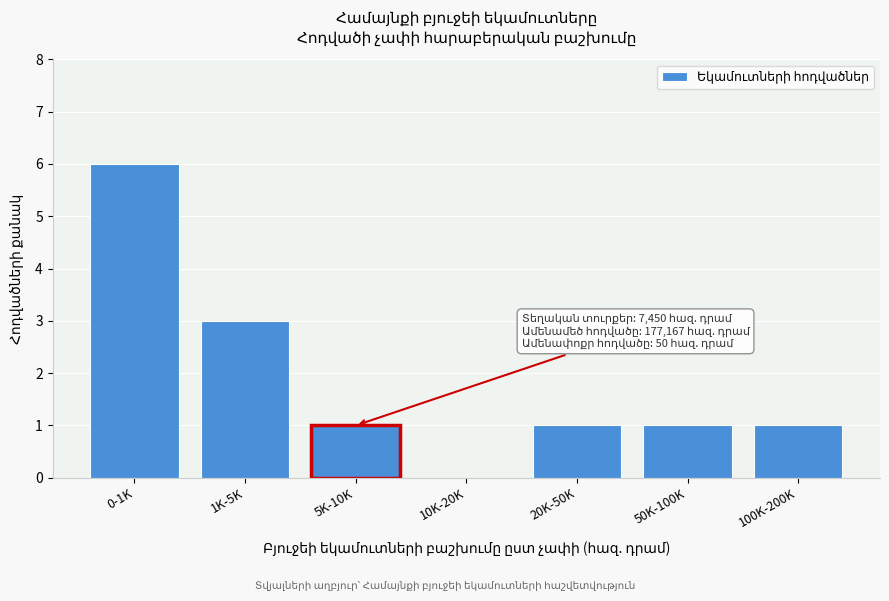

Reading left to right, transcribe all the data shown in this chart.

0-1K=6	1K-5K=3	5K-10K=1	10K-20K=0	20K-50K=1	50K-100K=1	100K-200K=1